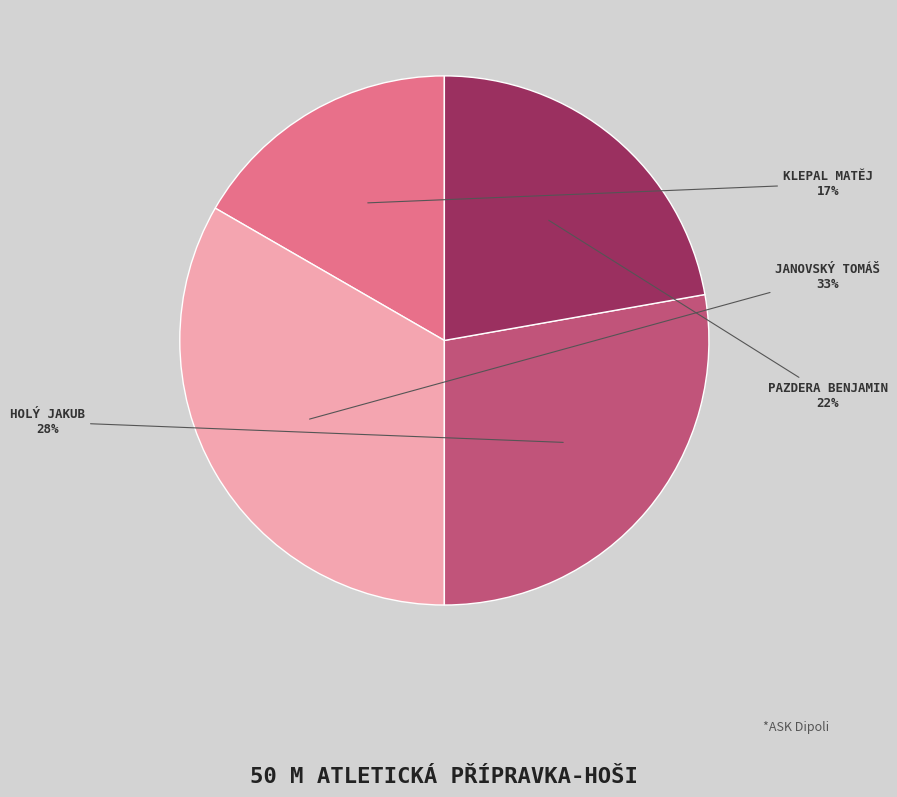

Is there a majority slice in this chart?

No